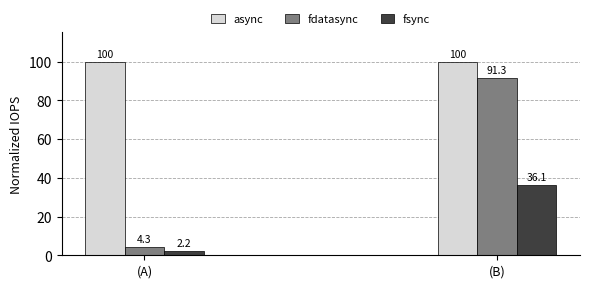

What is the minimum value for fsync?

2.2